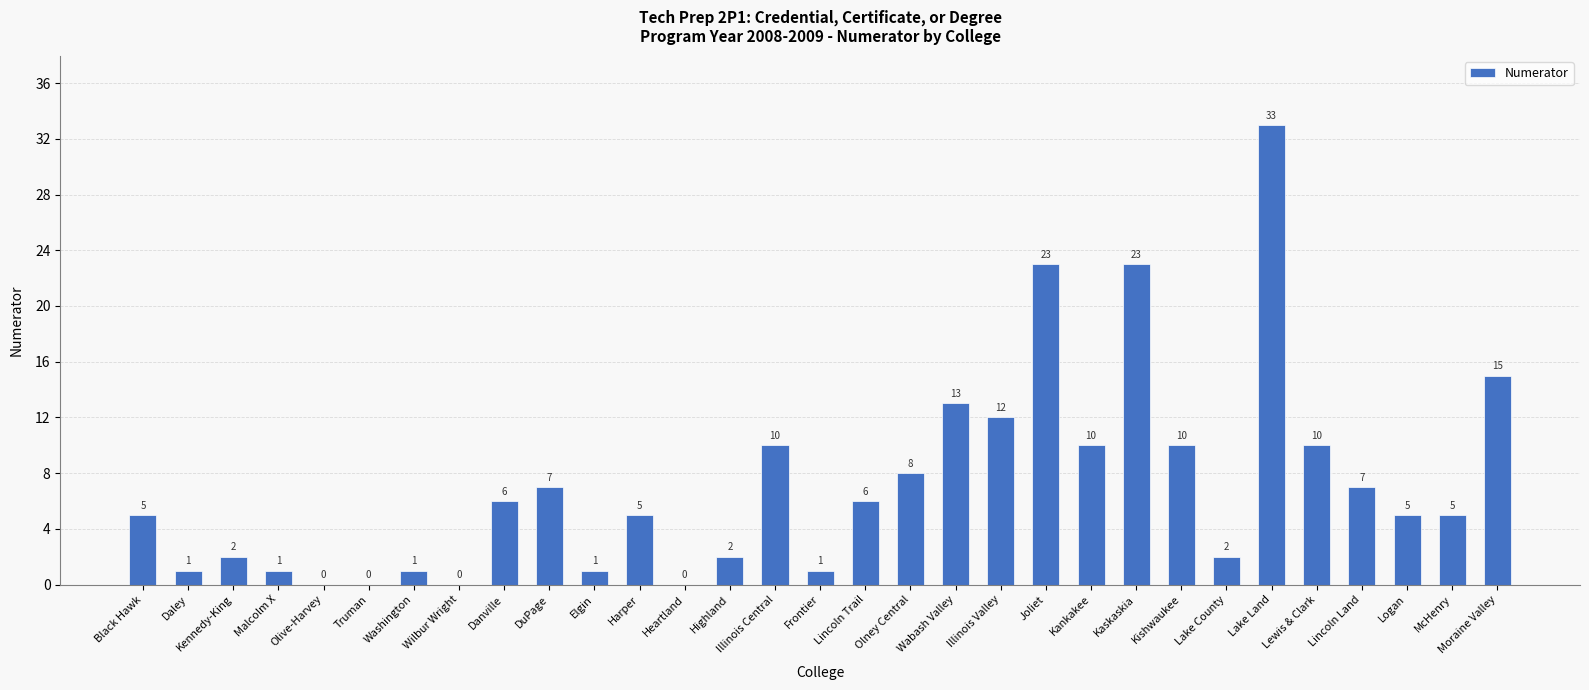

The value at Kankakee is 17. True or false?

False